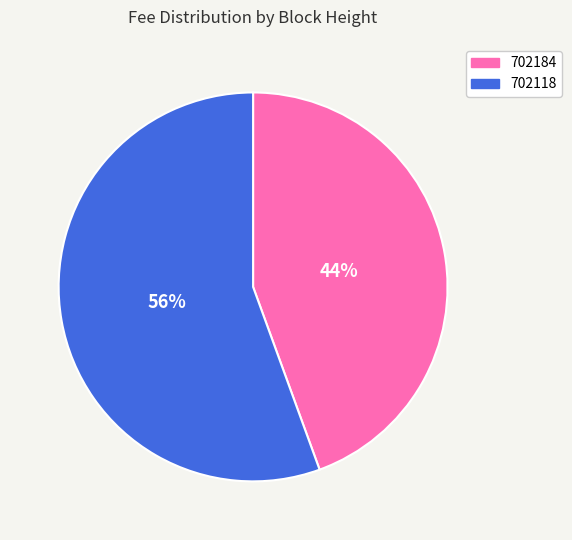

Which category has the smallest portion of the pie?

702184